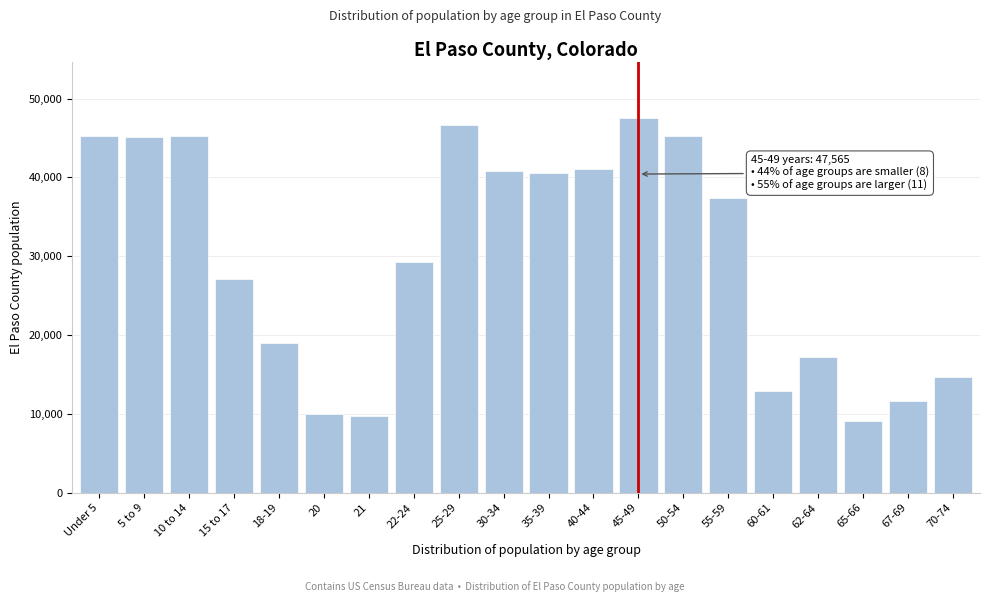

What is the approximate value at 45-49, to the nearest 50?

47550